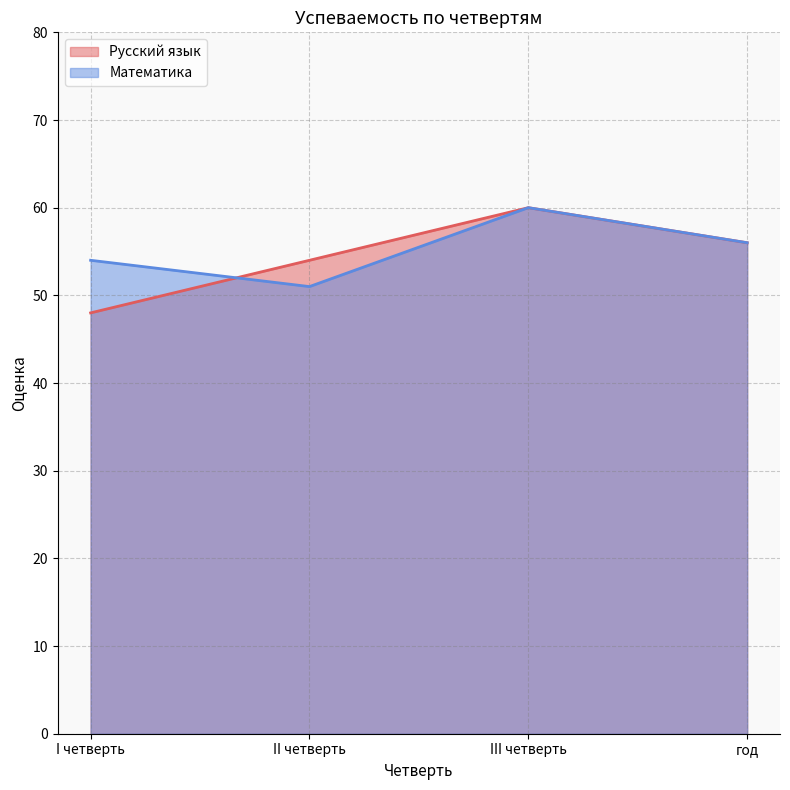

What is the total value across all series at III четверть?

120